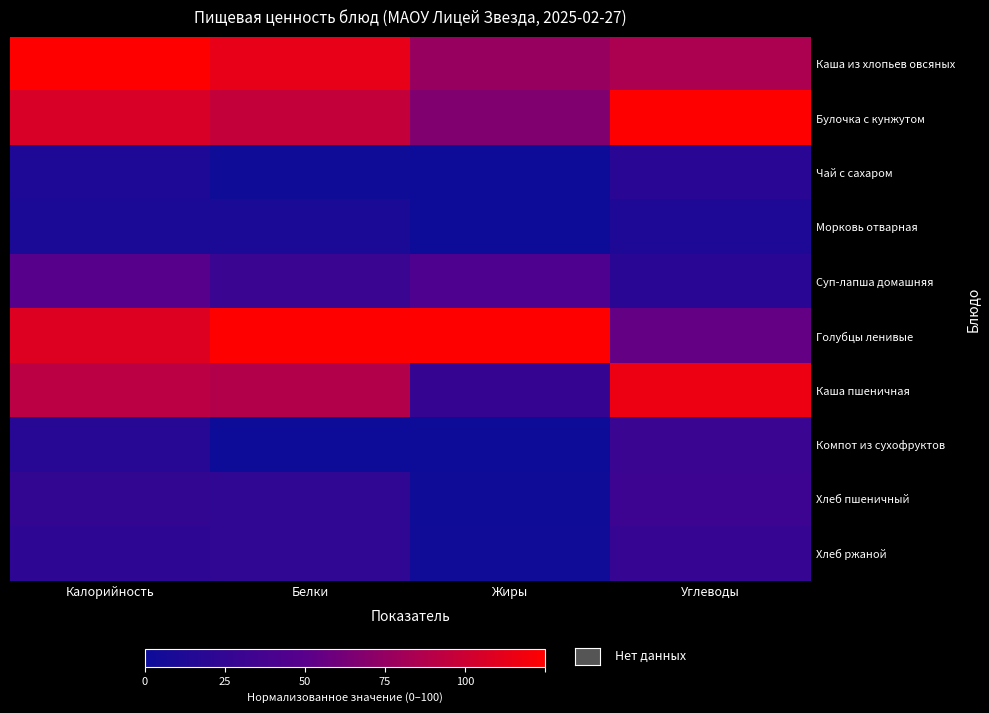

Between Калорийность and Углеводы, which series saw the biggest shift?

Голубцы ленивые